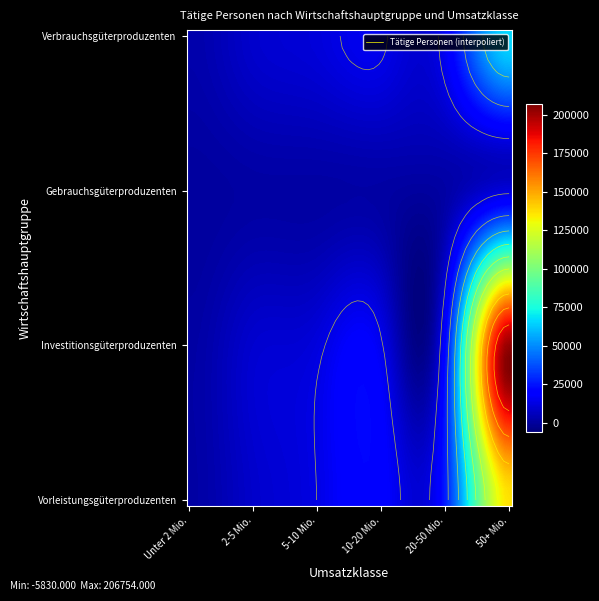

Which series changed the most between 20-50 Mio. and 50+ Mio.?

Investitionsgüterproduzenten